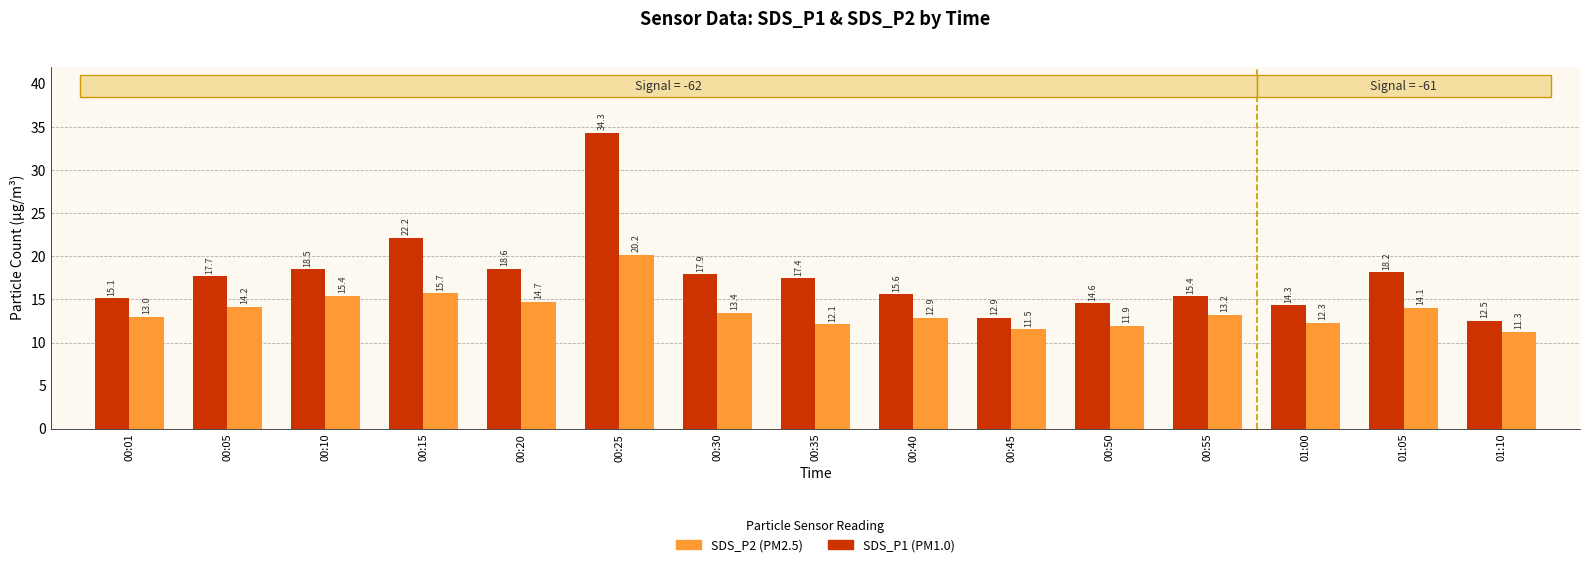

At which category is the sum across all series the highest?

00:25